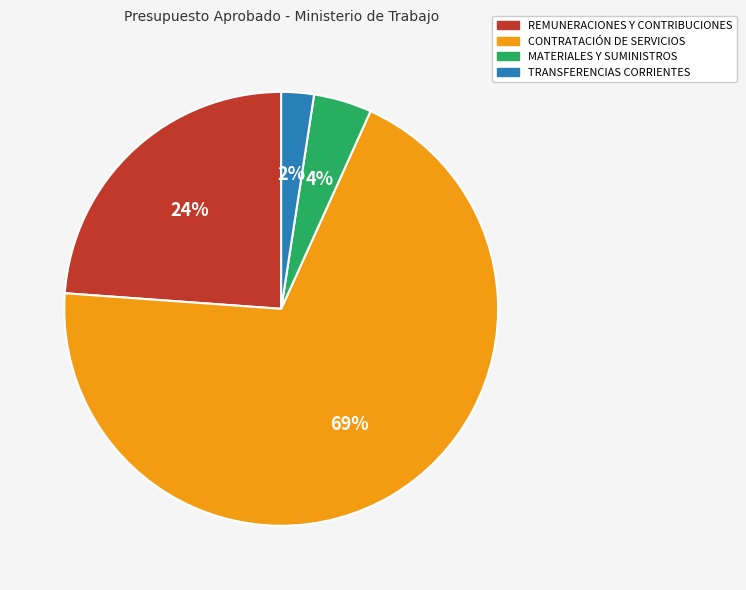

Do CONTRATACIÓN DE SERVICIOS and MATERIALES Y SUMINISTROS together represent more than half of the pie?

Yes